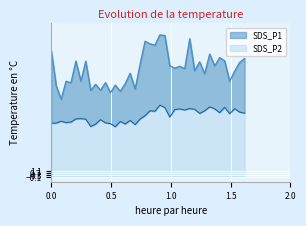

What is the difference between the maximum and minimum values in the SDS_P2 series?

4.2